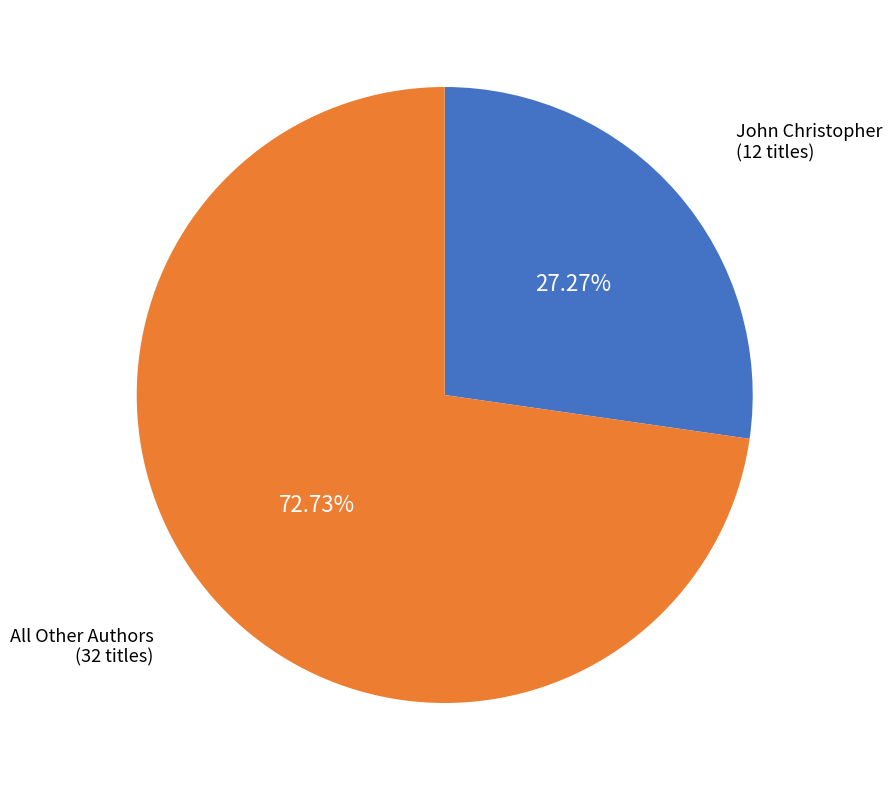

Count the number of slices in the pie.

2